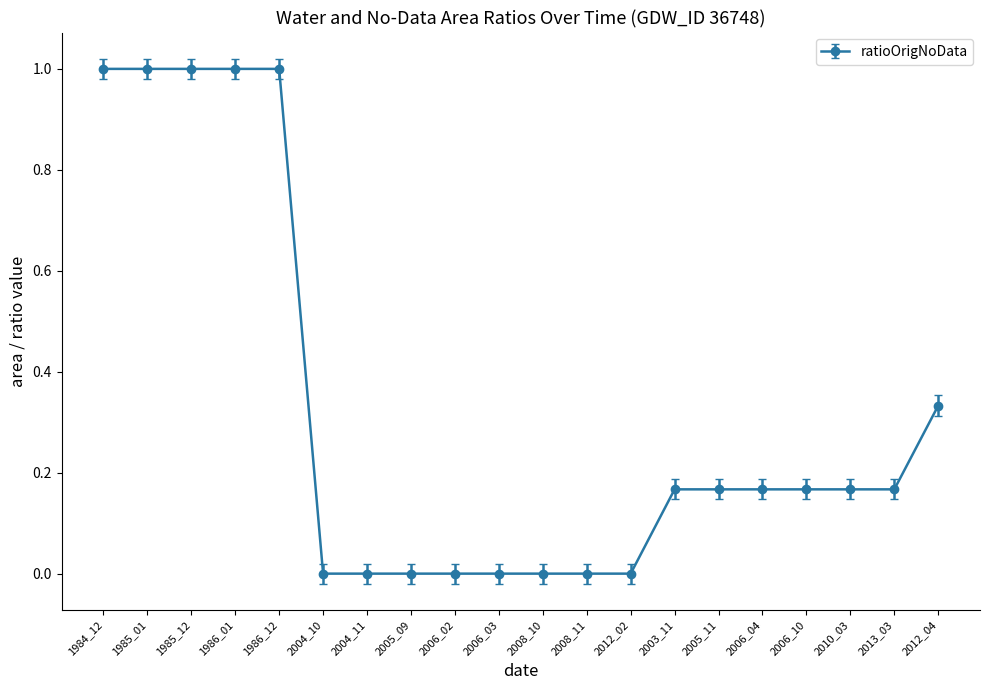

Does the chart have visible grid lines?

No